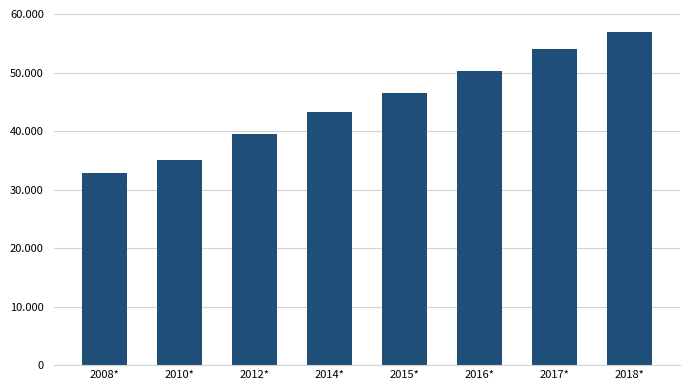

What is the maximum value shown in the chart?

56940